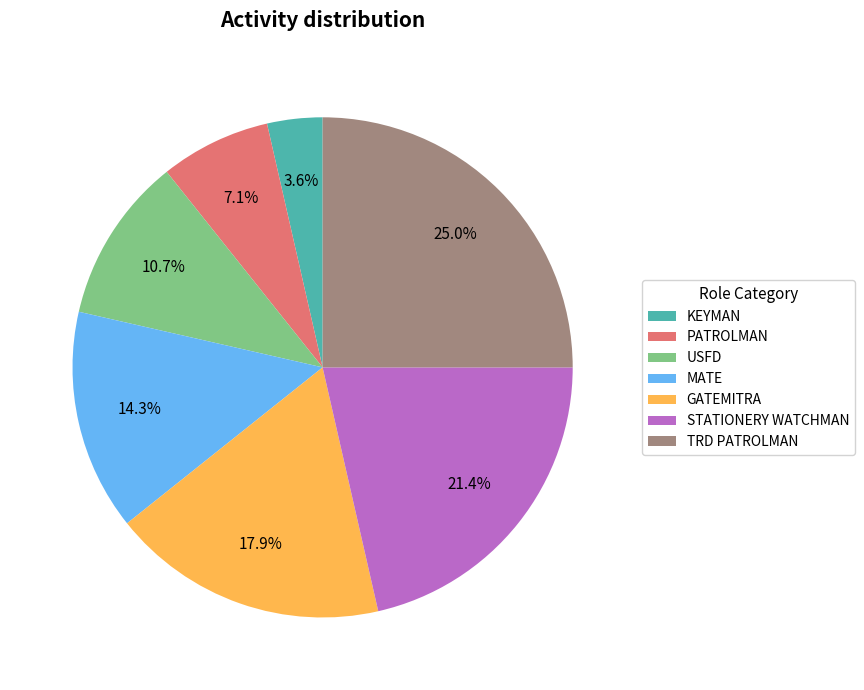

Which category has the biggest portion of the pie?

TRD PATROLMAN